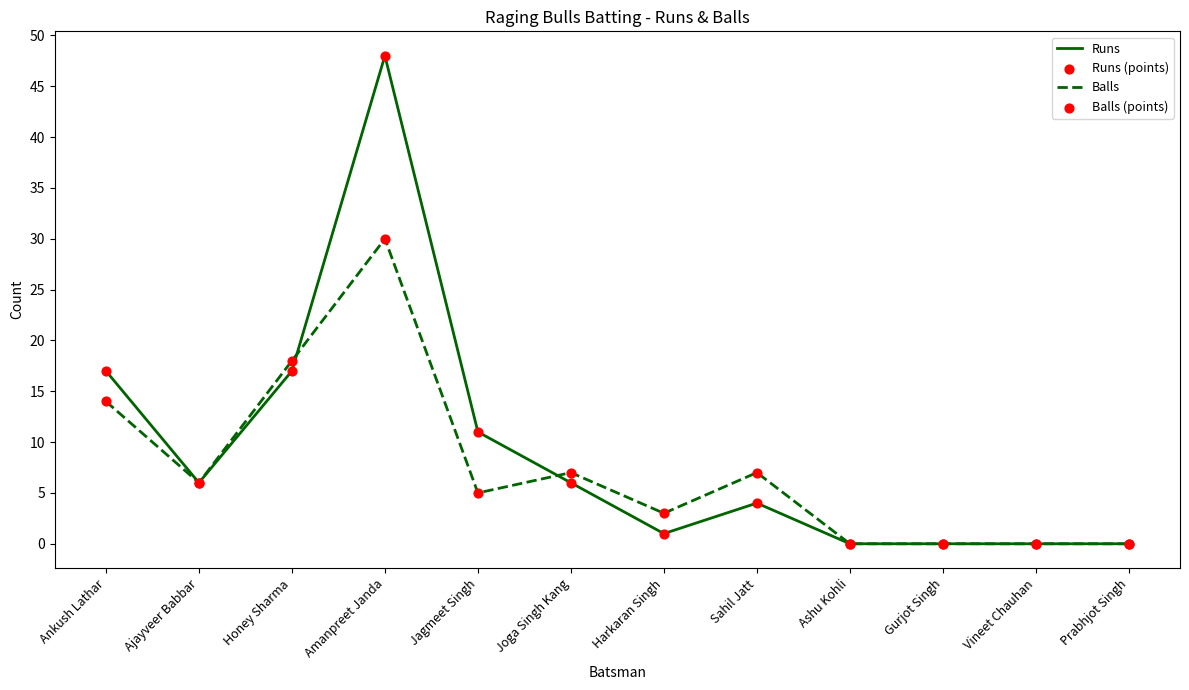

Which series has the largest total across all categories?

Runs